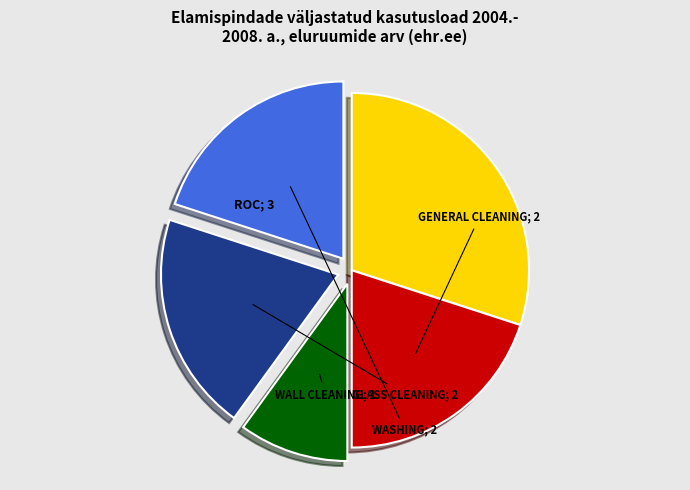

Is there any slice that represents more than half of the pie?

No